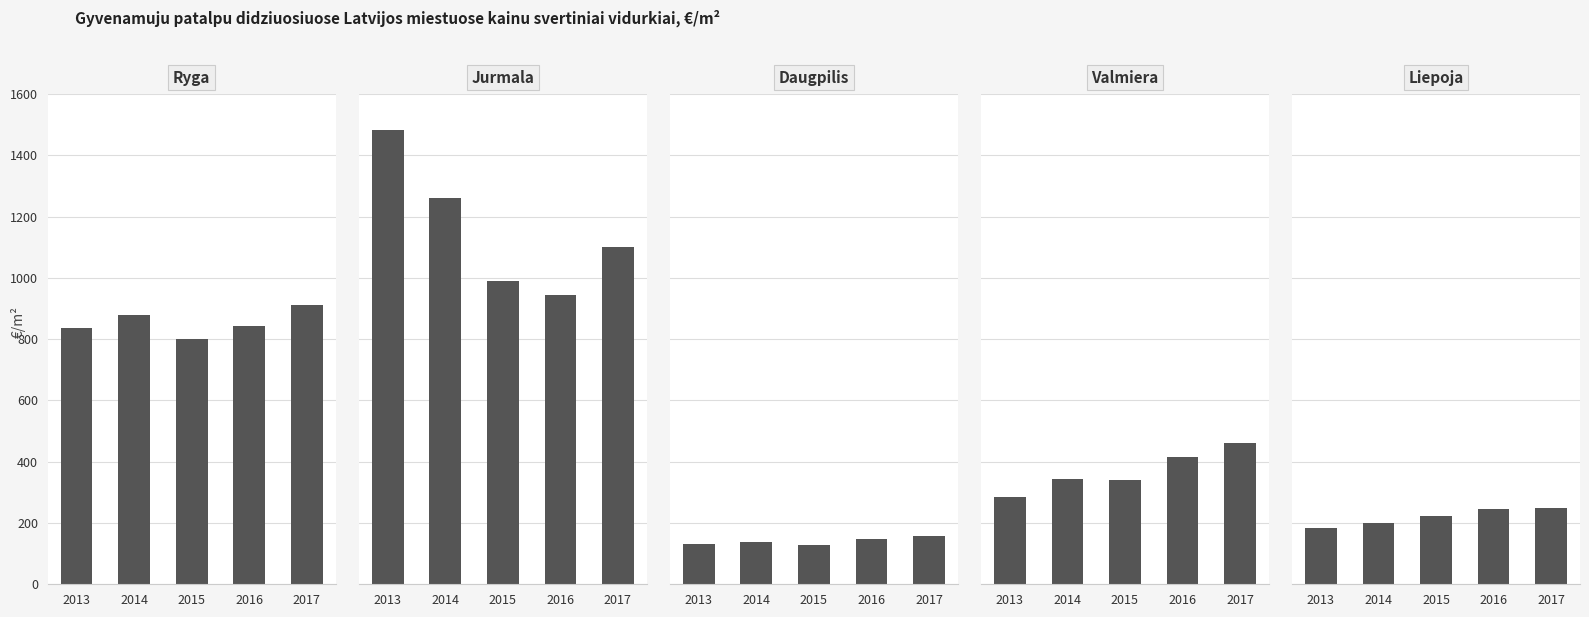

The value of Valmiera at 2016 is 126.6. True or false?

False